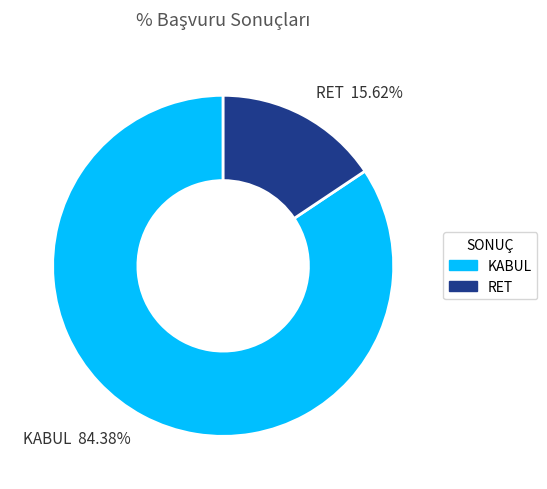

To the nearest percent, what is the average slice percentage?

50%